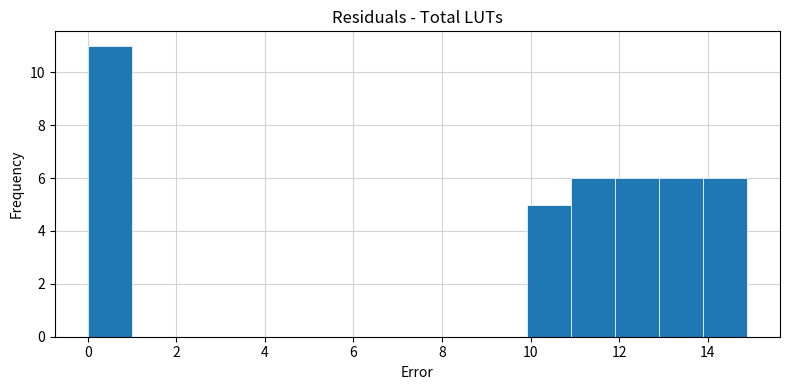

What is the height of the bar covering 0.0 to 1.0 on the x-axis? Neither the bar edges nor the heights are printed on the chart, so give them approximately, as read against the axes.

11